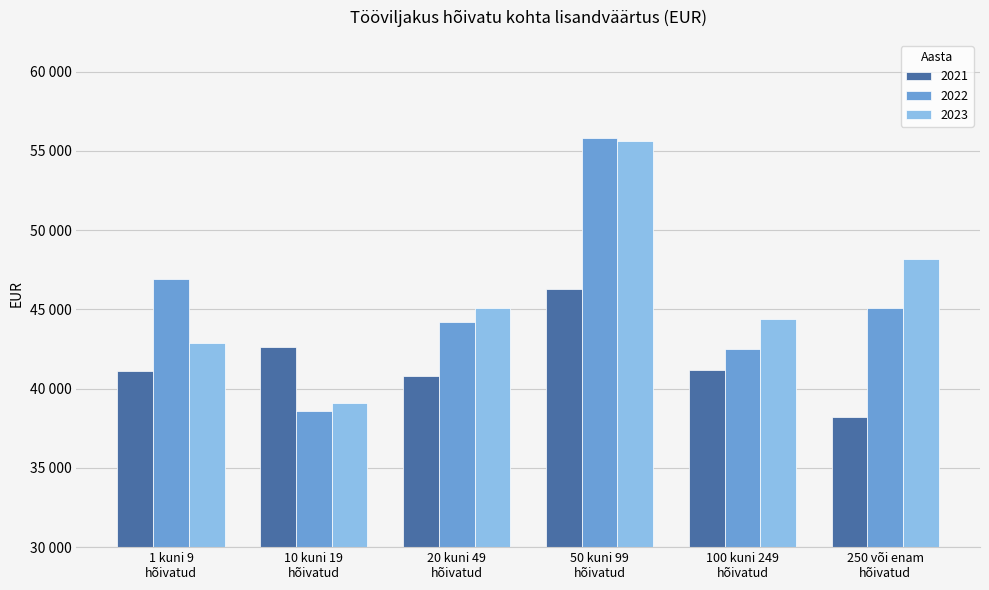

Which label corresponds to the smallest value in the chart?

250 või enam
hõivatud